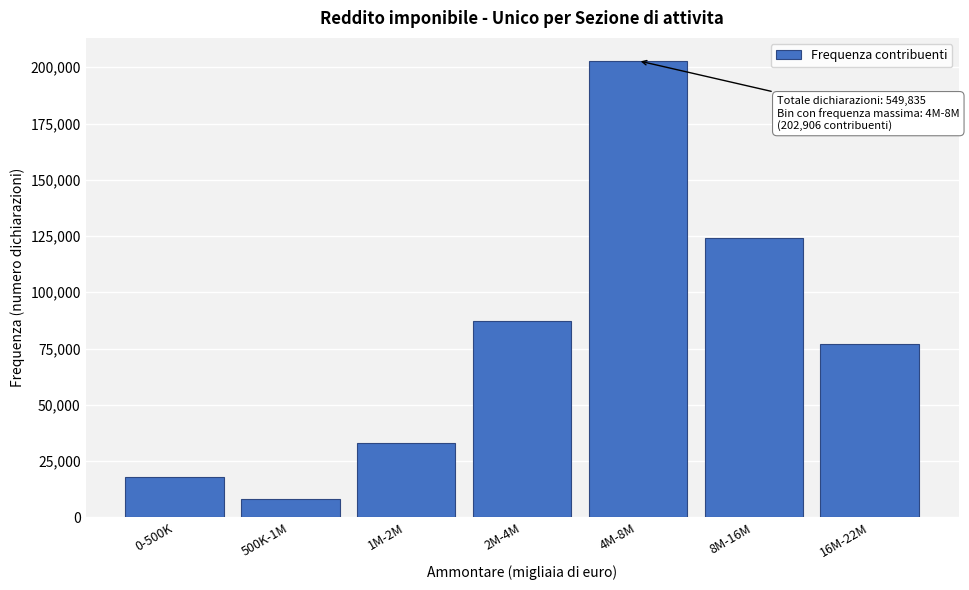

Reading left to right, extract all data points from this chart.

17844	7951	32803	87287	202906	123936	77108